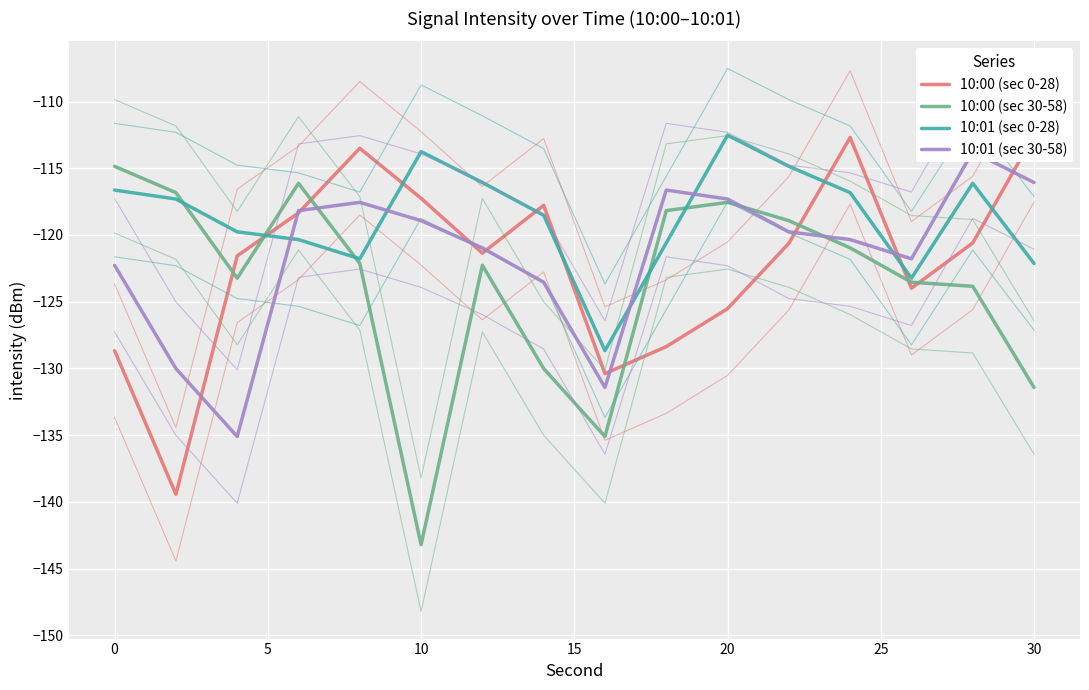

What are all the series names shown in the legend?

10:00 (sec 0-28), 10:00 (sec 30-58), 10:01 (sec 0-28), 10:01 (sec 30-58)